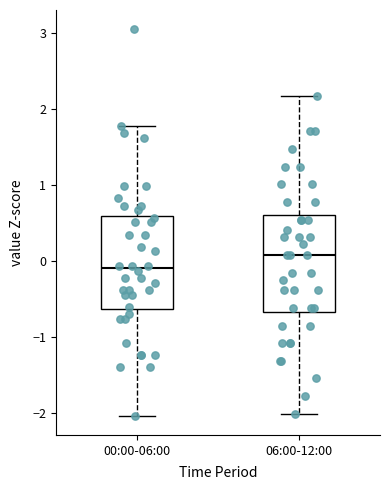

Which box's median line is the highest?

06:00-12:00